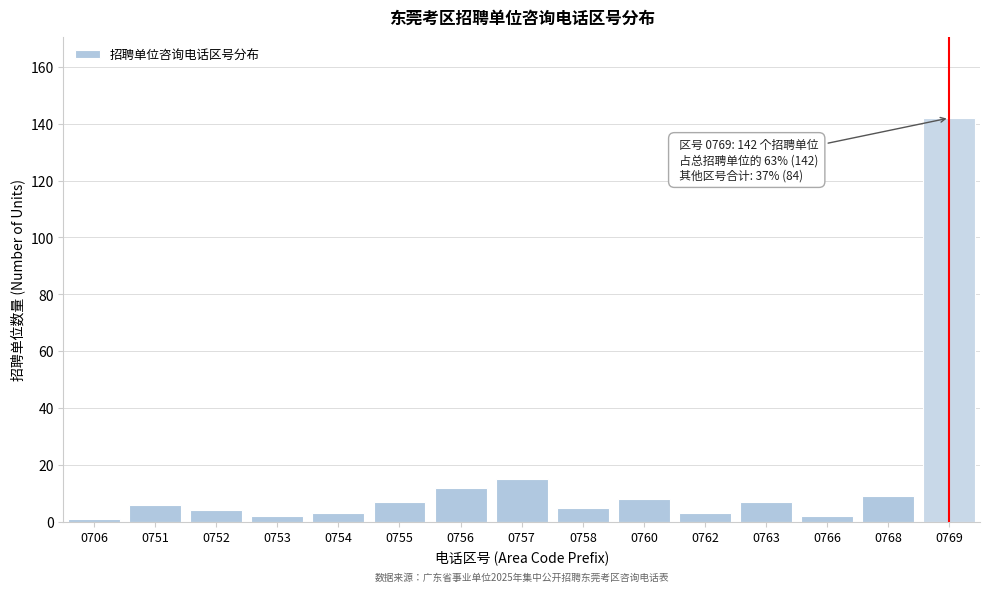

Reading left to right, what are all the values shown in this chart?

1	6	4	2	3	7	12	15	5	8	3	7	2	9	142